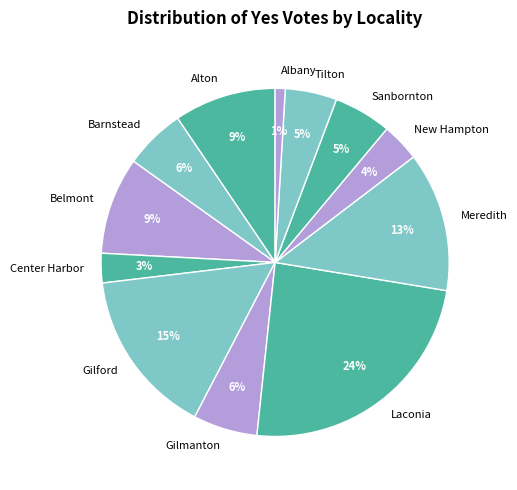

To the nearest percent, what portion does Barnstead represent?

6%